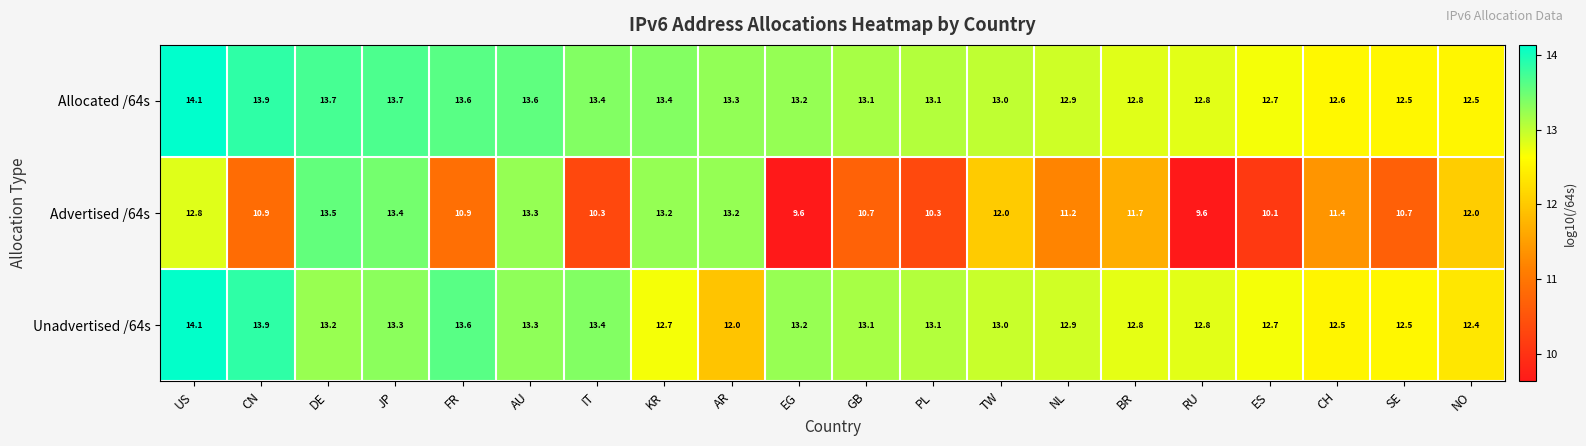

At which category does the chart reach its peak across all series?

US